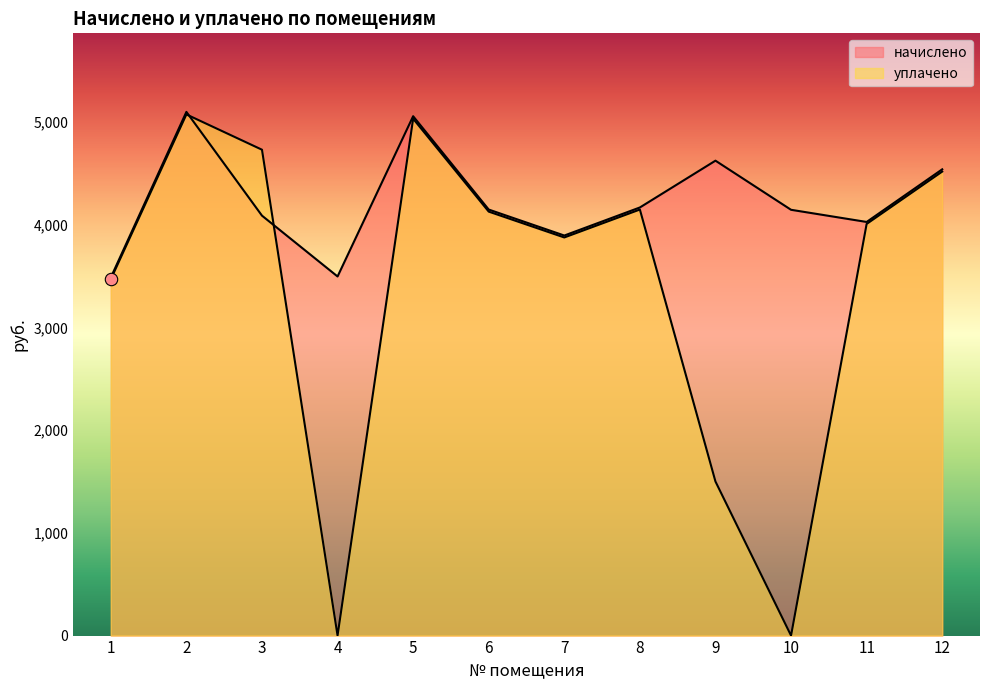

Which series has the widest spread of Y values?

уплачено